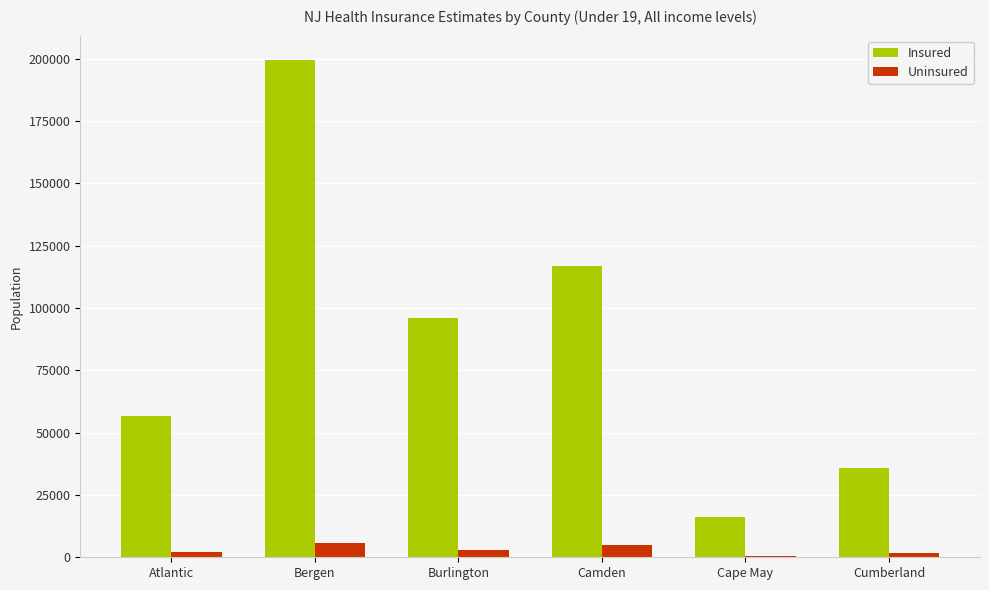

What are all the series names shown in the legend?

Insured, Uninsured